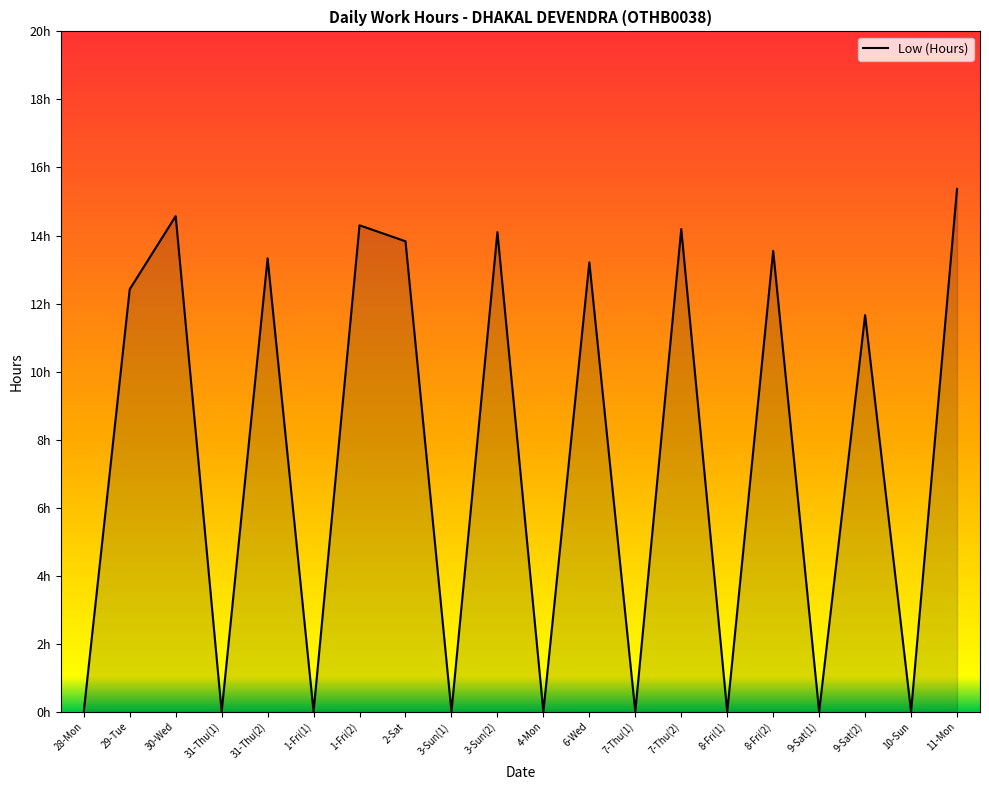

How many interior local peaks (higher than both neighbors) does the data have?

8